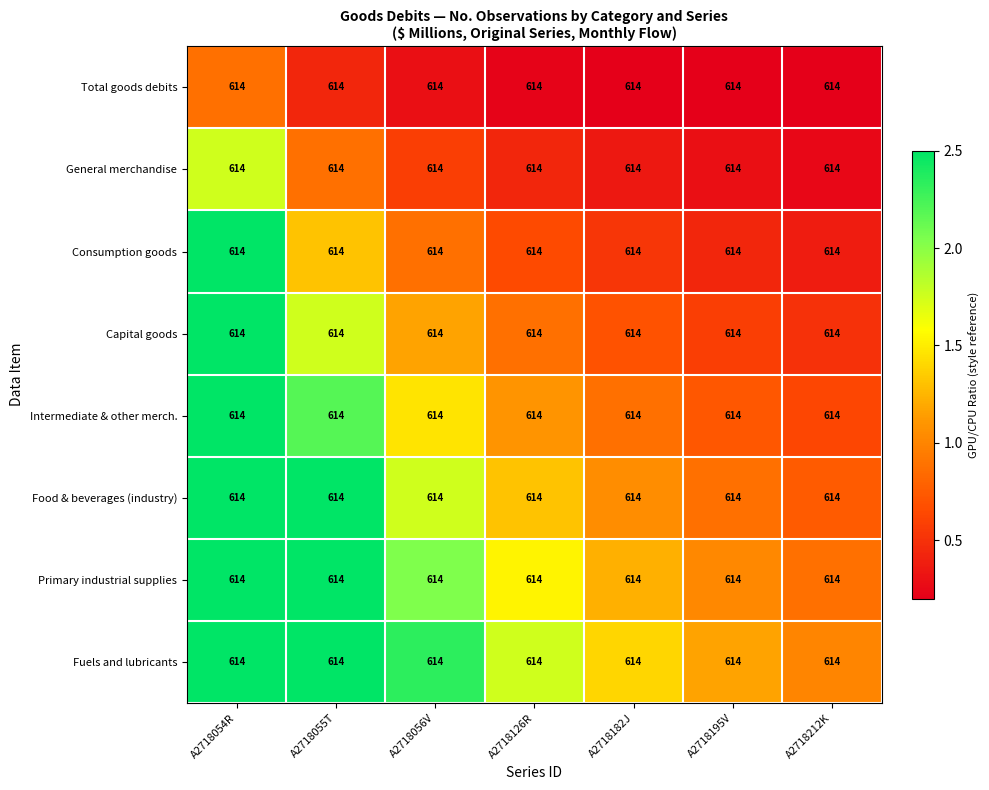

Is the value of General merchandise at A2718126R greater than the value of Consumption goods at A2718182J?

No